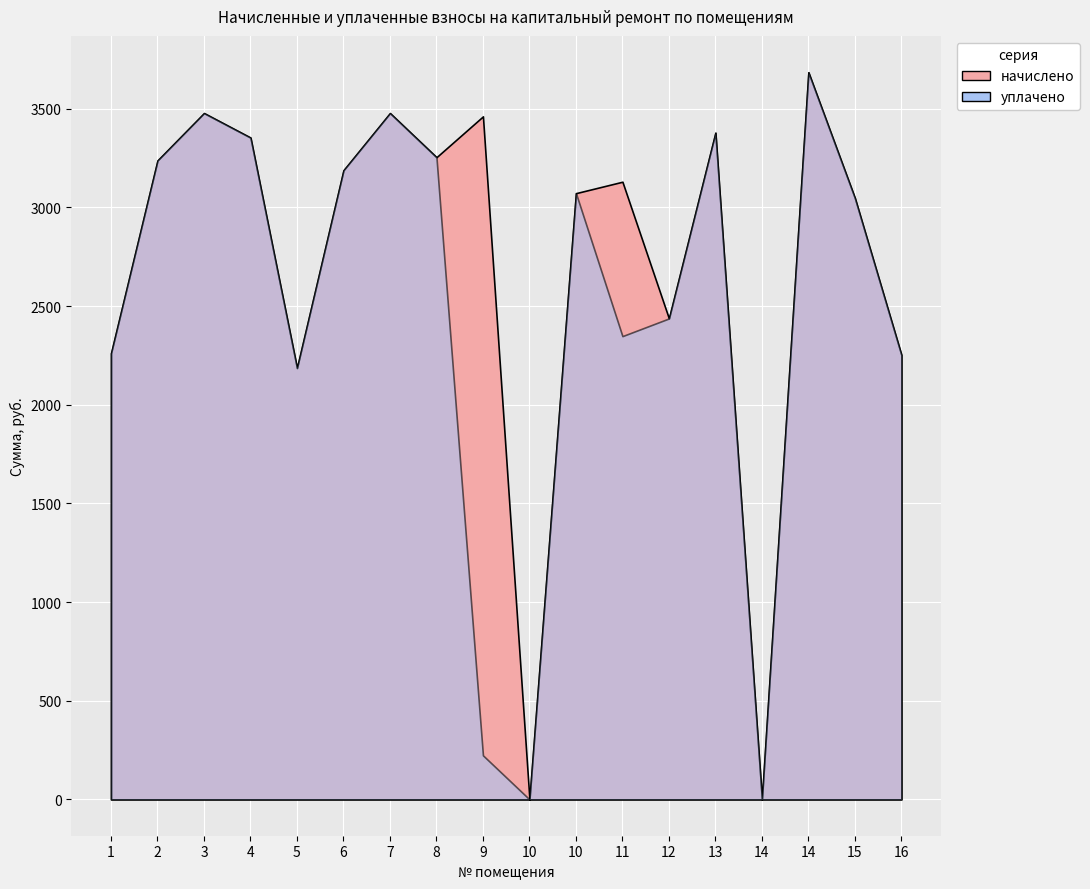

How many interior local peaks does the начислено series have?

6